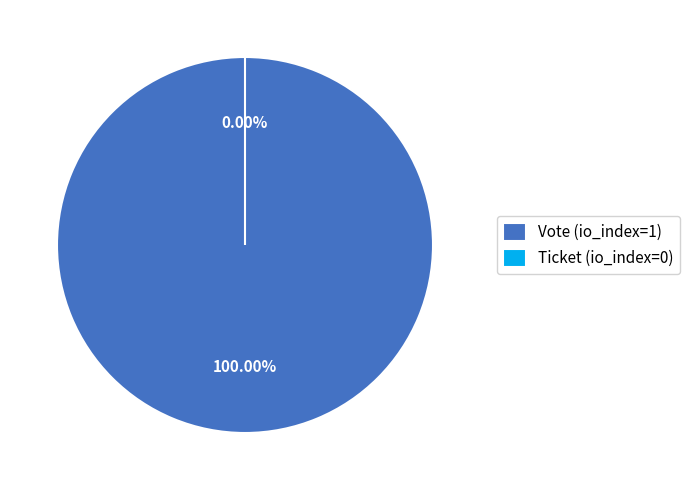

Which slice is the largest?

Vote (io_index=1)